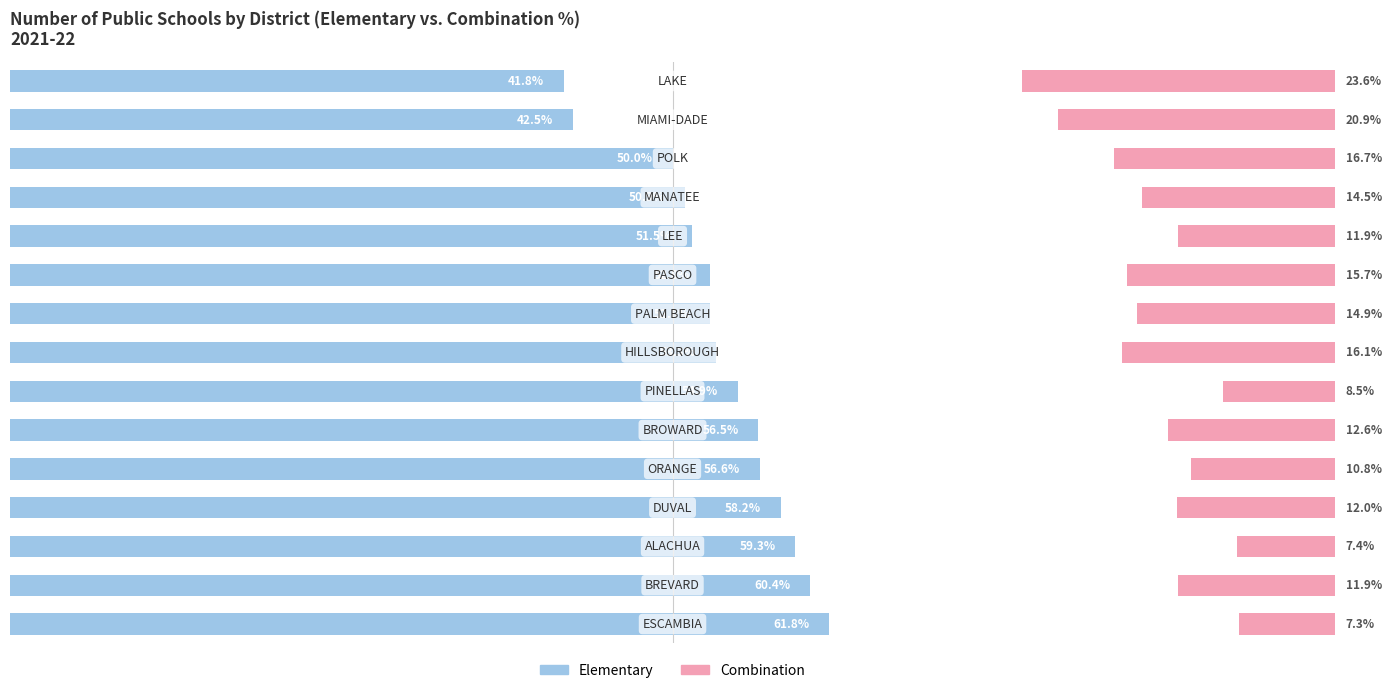

How many data points in Combination are above 12?

8